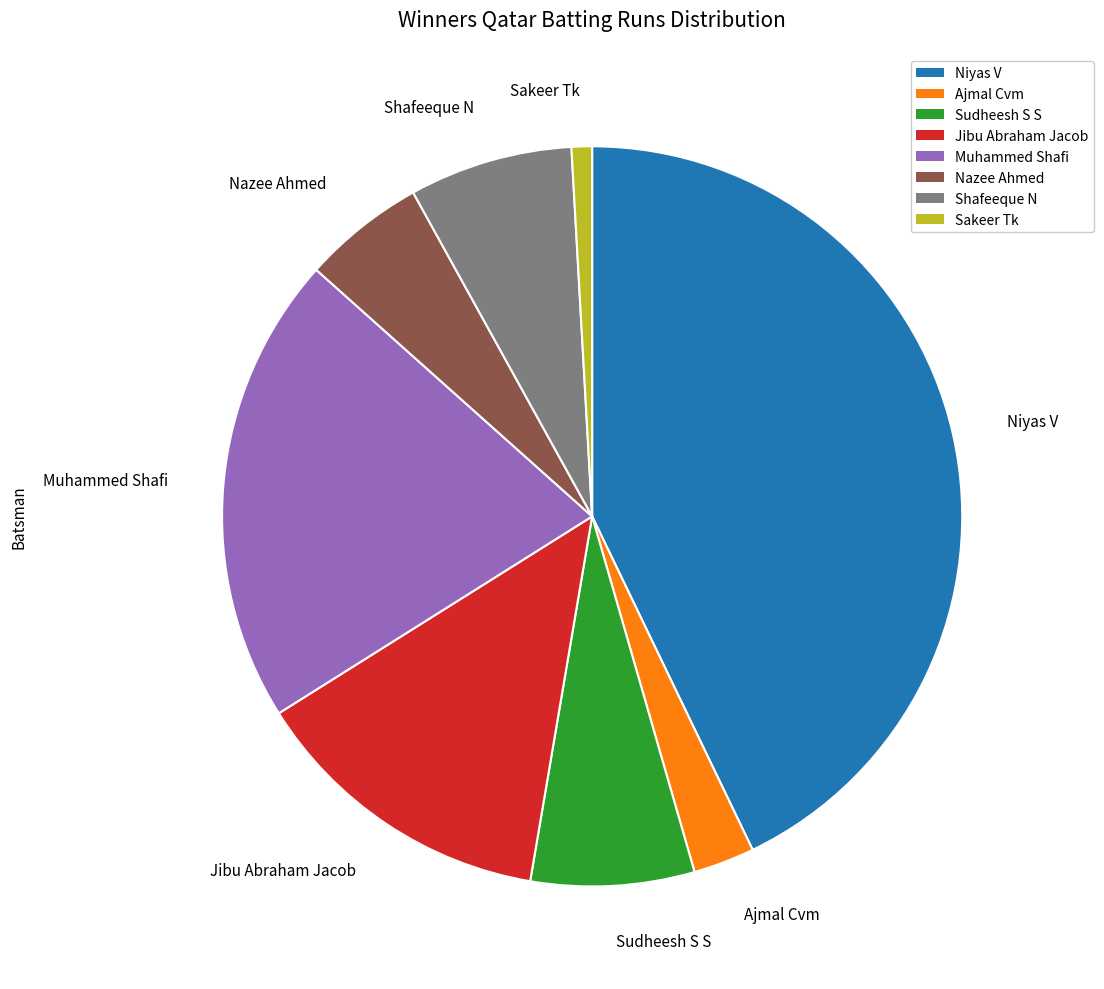

Which category has the biggest portion of the pie?

Niyas V